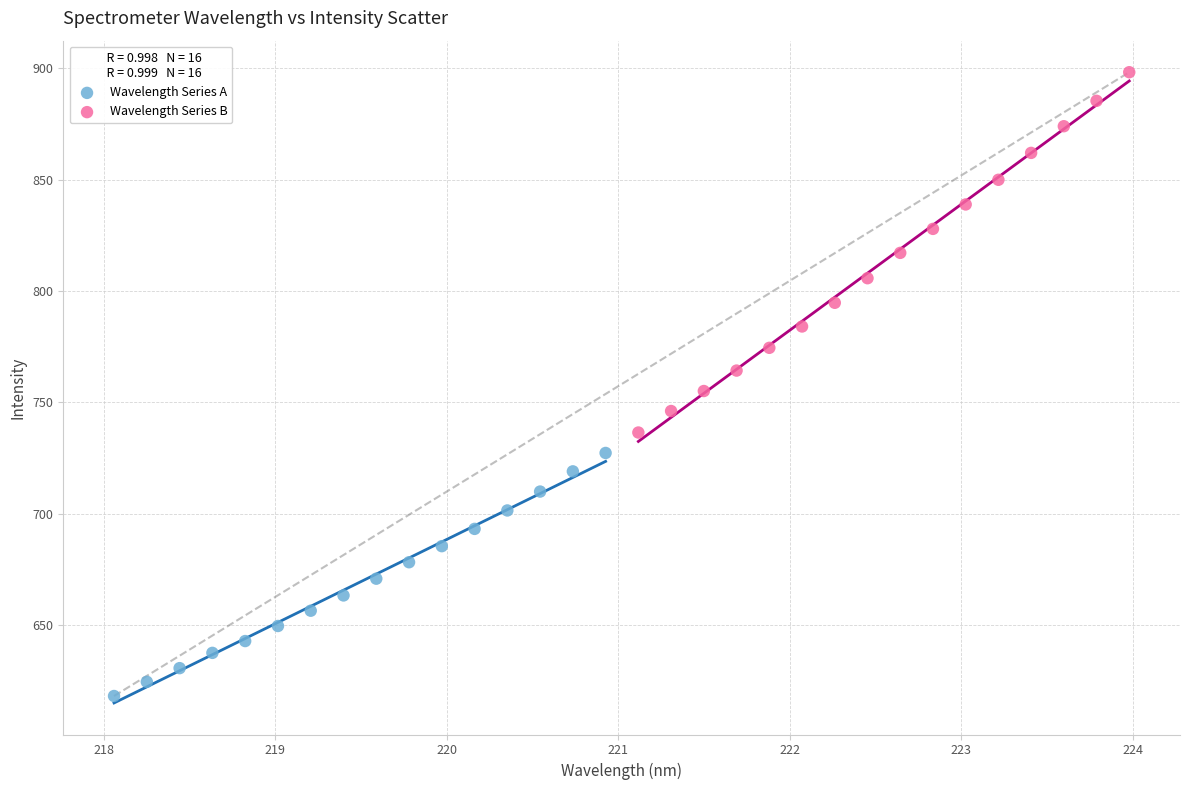

Which series contains the highest Y value?

Wavelength Series B